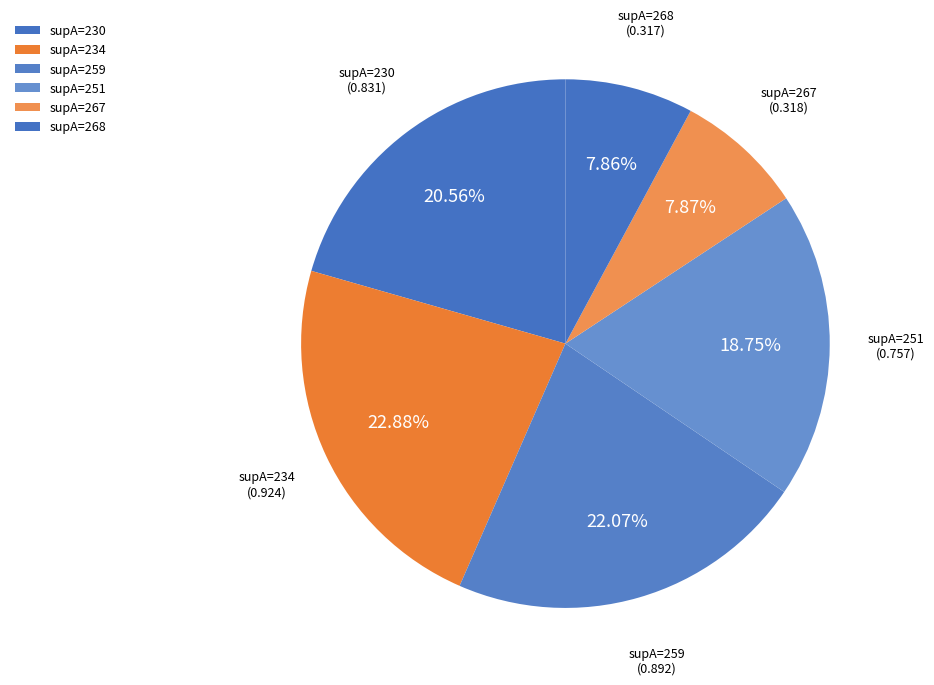

Is there any slice that represents more than half of the pie?

No